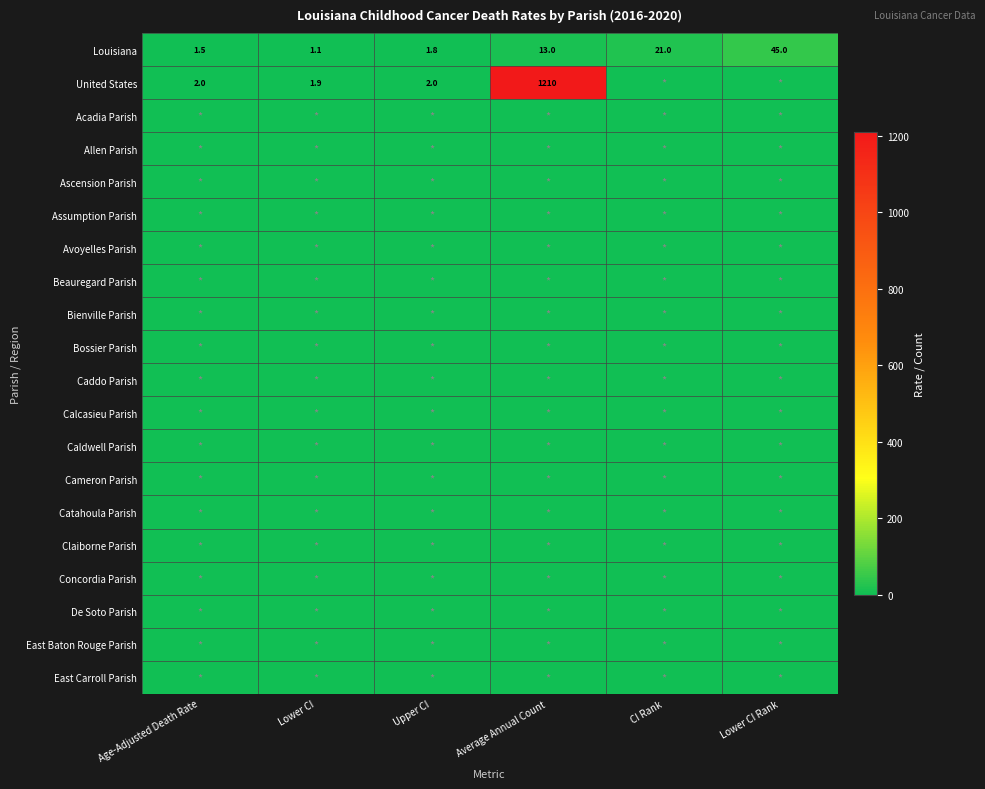

What is the difference between the highest and lowest values at Upper CI?

2.0